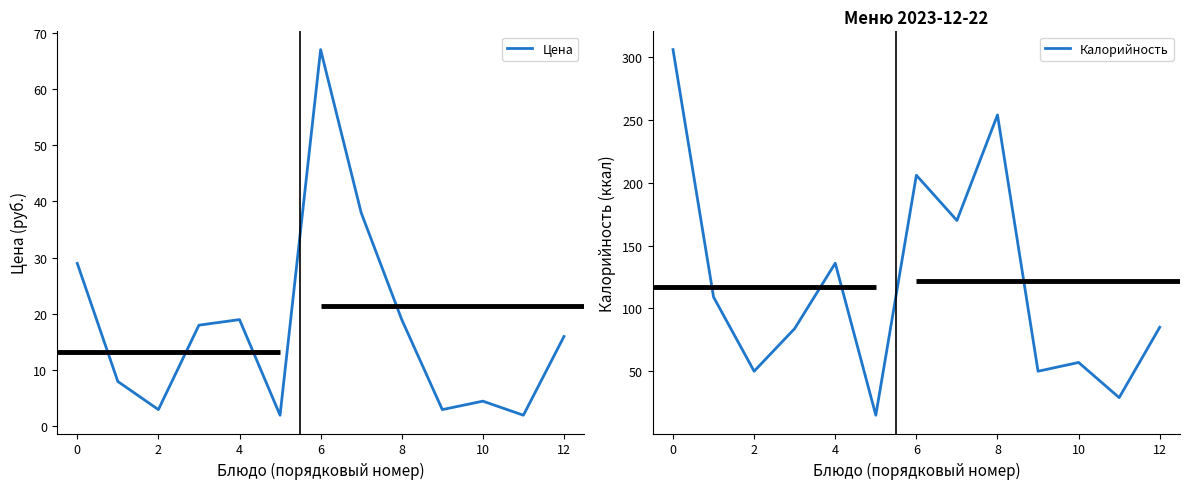

List the series in order of their overall mean, lowest first.

Цена, Калорийность